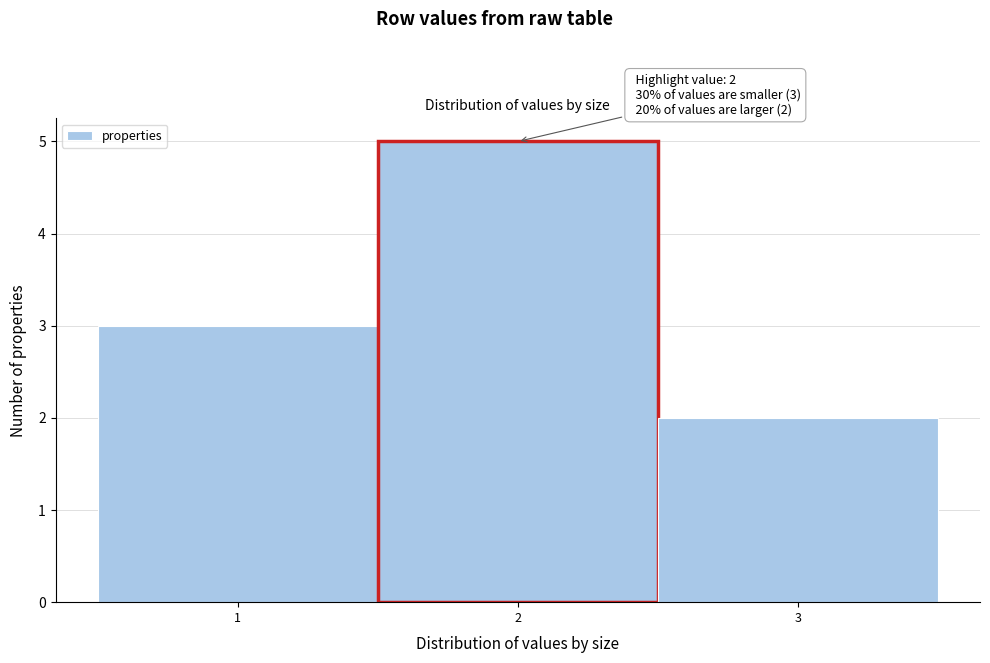

Which range on the x-axis has the tallest bar?

1.5 to 2.5